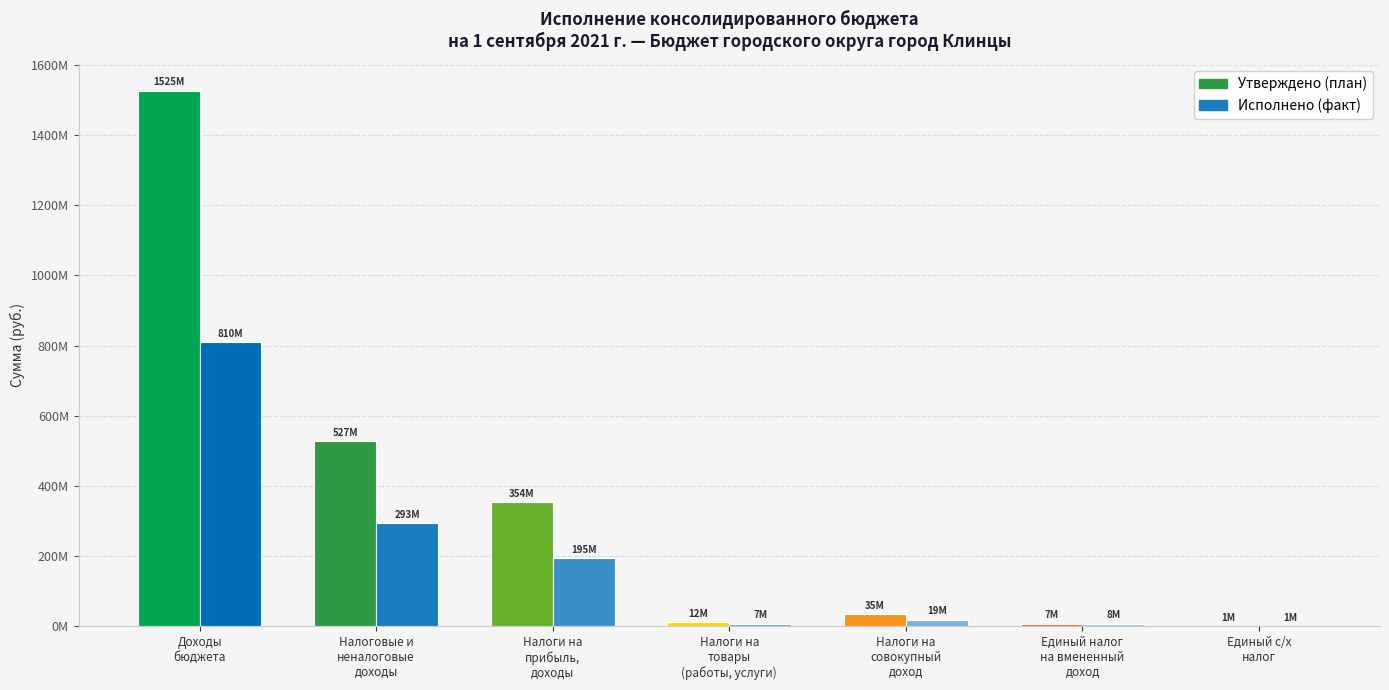

How many distinct data groups are displayed?

2